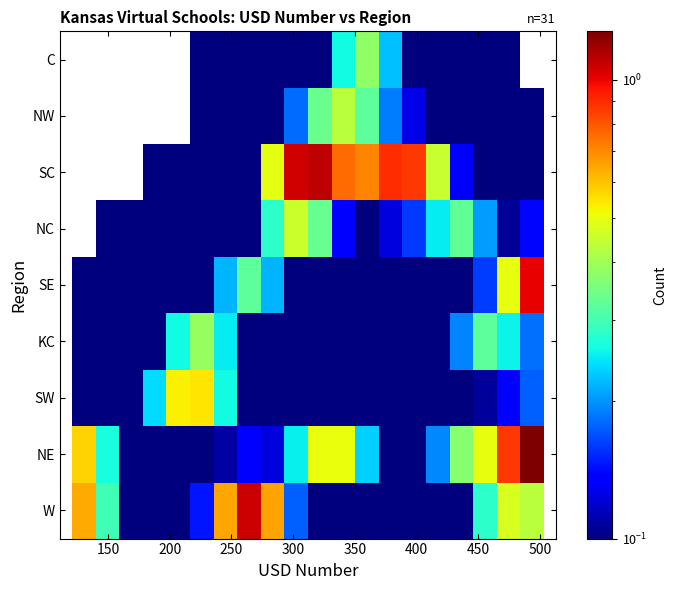

Reading left to right, list all the values displayed in this chart.

W: 0.6	0.3	0.1	0.0	0.0	0.1	0.6	1.1	0.7	0.2	0.1	0.1	0.0	0.0	0.0	0.0	0.1	0.3	0.5	0.4
NE: 0.6	0.3	0.1	0.0	0.1	0.1	0.1	0.1	0.1	0.3	0.5	0.5	0.2	0.0	0.0	0.2	0.4	0.5	0.9	1.3
SW: 0.1	0.0	0.1	0.2	0.5	0.5	0.3	0.1	0.0	0.0	0.1	0.1	0.0	0.0	0.0	0.0	0.1	0.1	0.1	0.2
KC: 0.0	0.0	0.0	0.1	0.3	0.4	0.2	0.1	0.0	0.0	0.0	0.0	0.0	0.0	0.0	0.0	0.2	0.3	0.3	0.2
SE: 0.0	0.0	0.0	0.0	0.0	0.1	0.2	0.3	0.2	0.1	0.0	0.0	0.0	0.0	0.0	0.0	0.1	0.2	0.5	1.0
NC: 0.0	0.0	0.0	0.0	0.0	0.0	0.0	0.1	0.3	0.5	0.3	0.1	0.1	0.1	0.2	0.2	0.3	0.2	0.1	0.1
SC: 0.0	0.0	0.0	0.0	0.0	0.0	0.0	0.1	0.5	1.1	1.1	0.8	0.7	0.9	0.9	0.5	0.1	0.0	0.0	0.0
NW: 0.0	0.0	0.0	0.0	0.0	0.0	0.0	0.0	0.1	0.2	0.3	0.4	0.3	0.2	0.1	0.1	0.0	0.0	0.0	0.0
C: 0.0	0.0	0.0	0.0	0.0	0.0	0.0	0.0	0.0	0.0	0.1	0.3	0.4	0.2	0.0	0.0	0.0	0.0	0.0	0.0